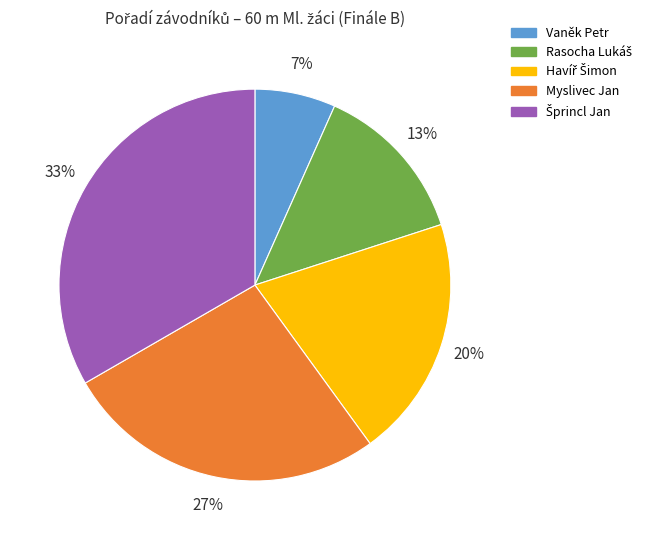

Which slice is the smallest?

Vaněk Petr